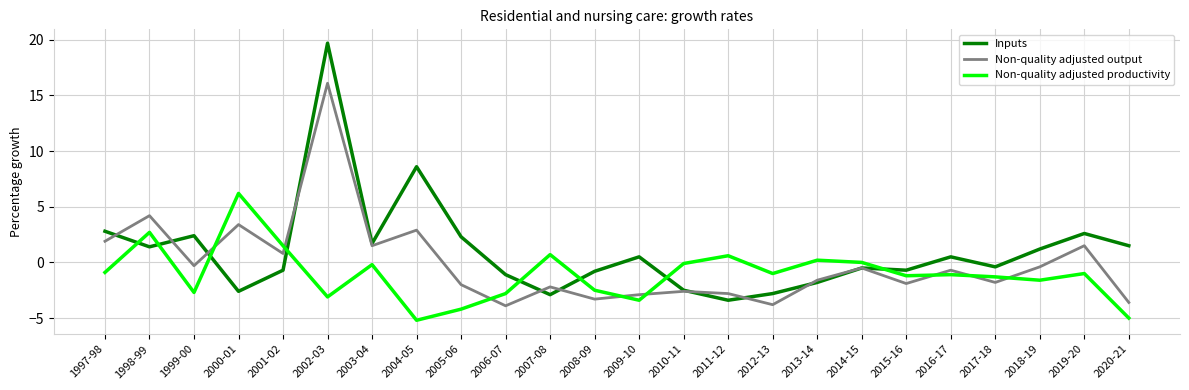

What value does the Inputs series have at 2006-07?

-1.1